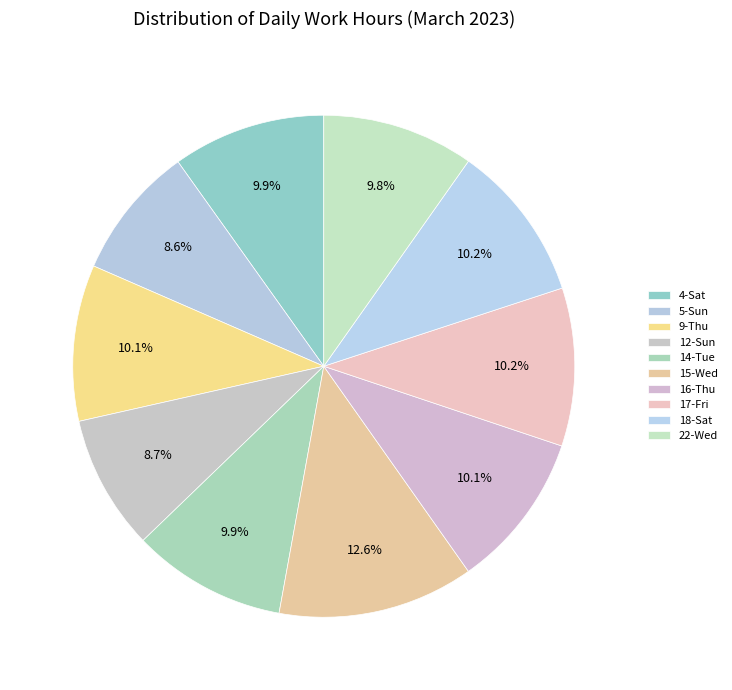

How many slices are in this pie chart?

10